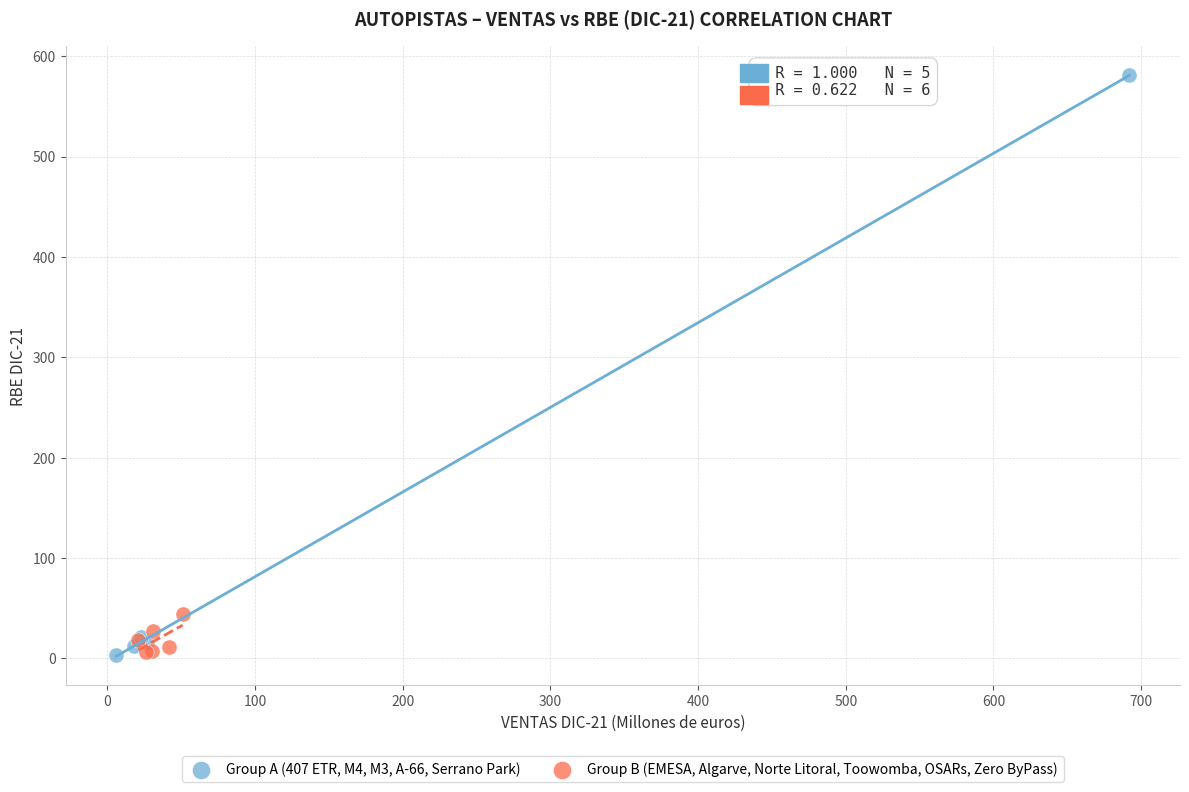

Which series has the largest Y range (max minus min)?

Group A (407 ETR, M4, M3, A-66, Serrano Park)